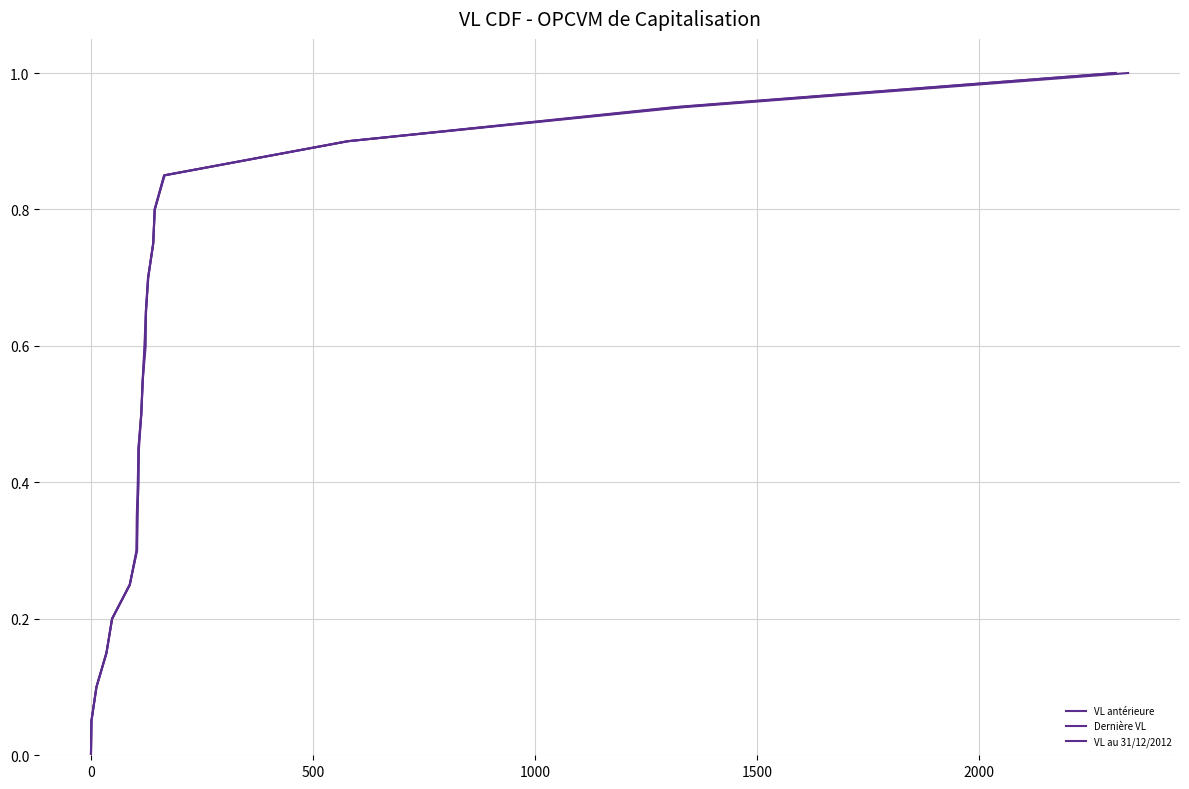

Does the chart have visible grid lines?

Yes